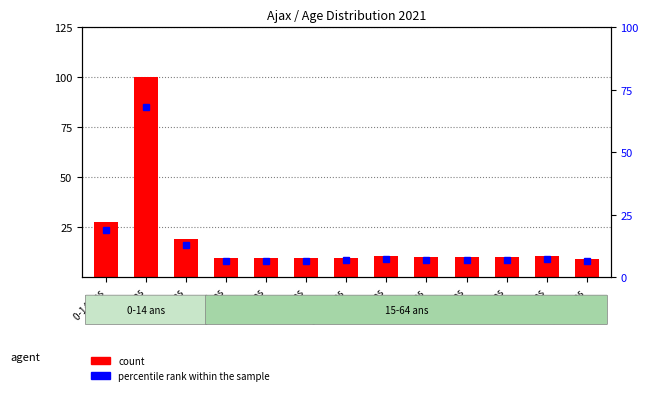

Rank the series by their maximum value, from lowest to highest.

percentile rank within the sample, count